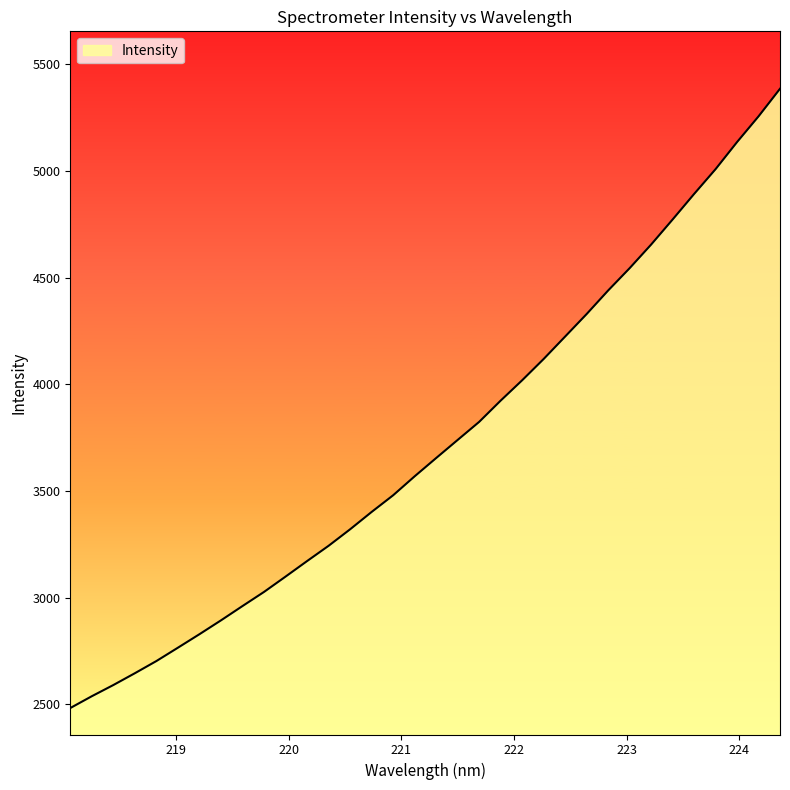

What is the smallest value displayed?

2482.2